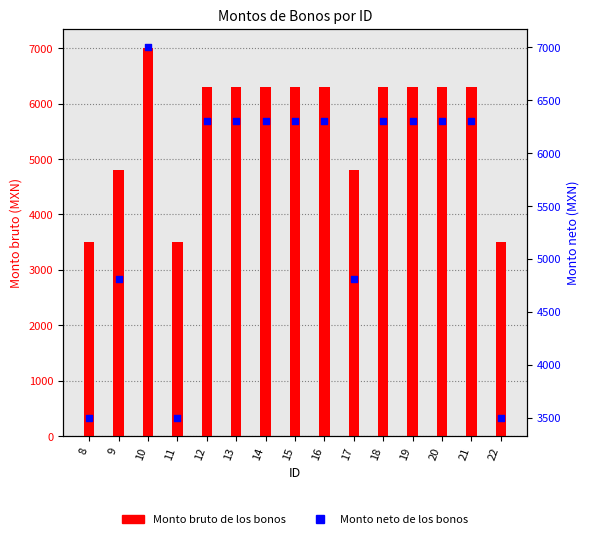

Which series contains the highest Y value?

Monto bruto de los bonos